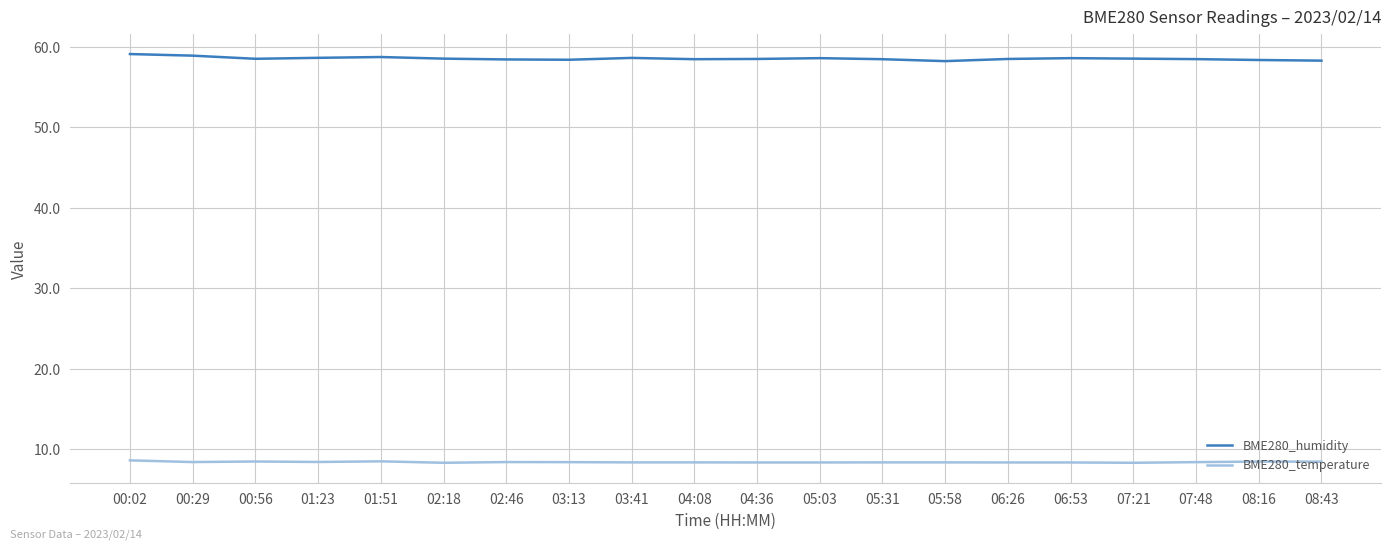

What position from the right is 00:56?

18